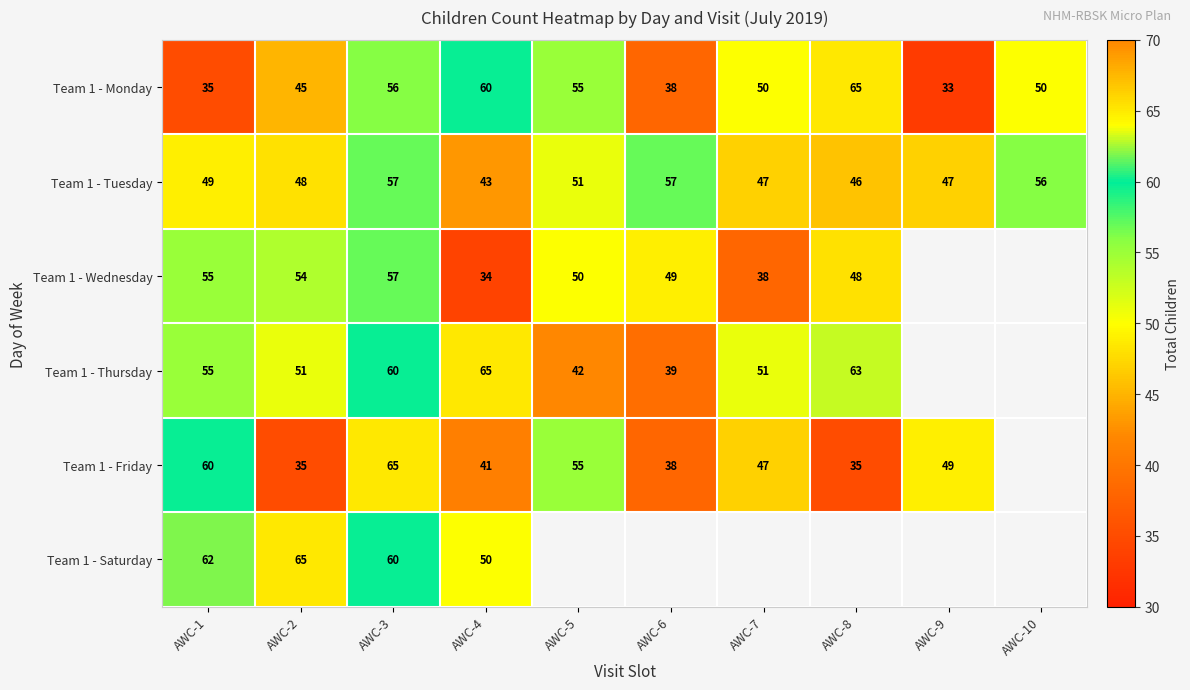

Is it true that Team 1 - Thursday equals 72.2 at AWC-5?

False